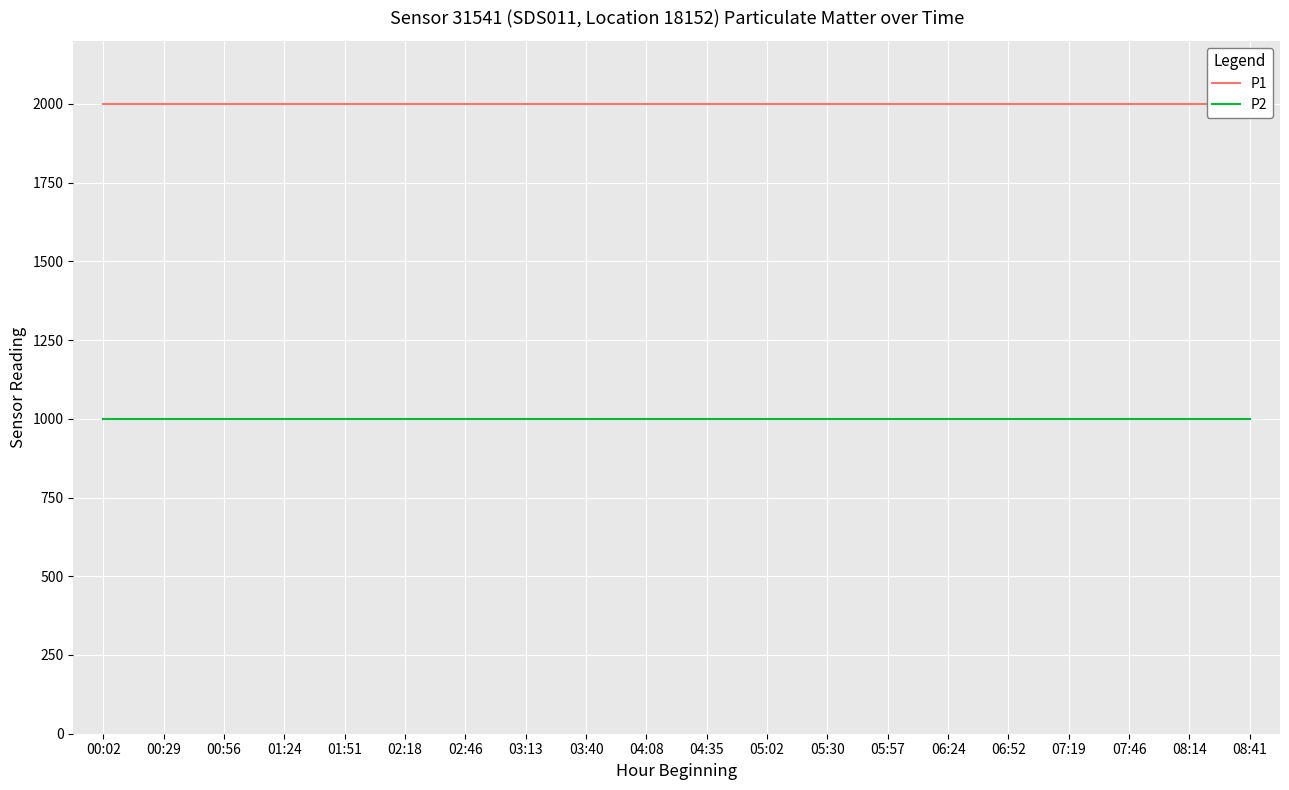

How many lines are shown in the chart?

2